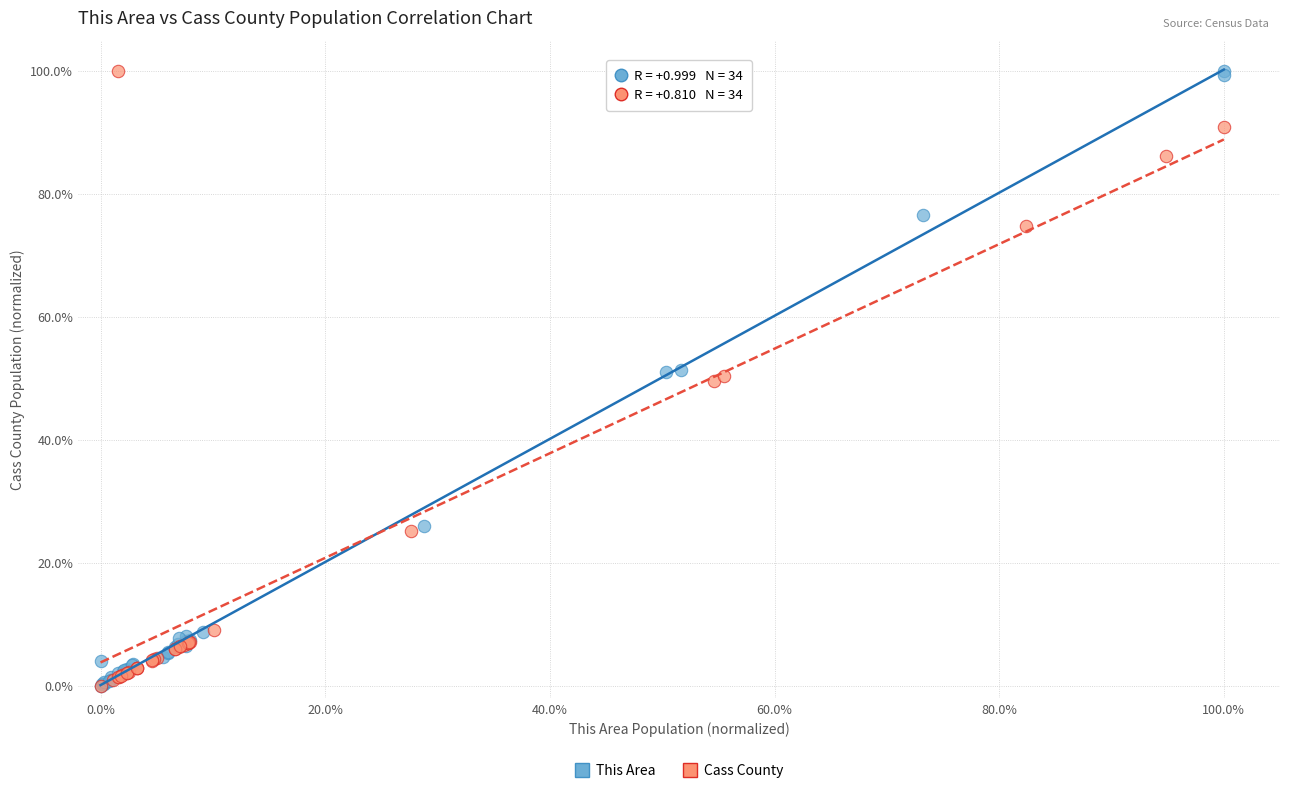

What are all the series names shown in the legend?

This Area, Cass County